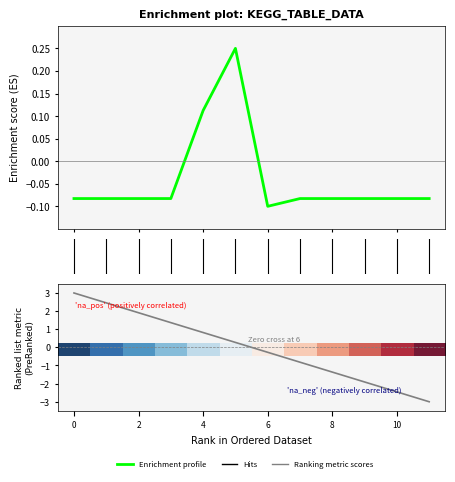

How many times do Enrichment profile and Ranking metric scores cross each other?

1